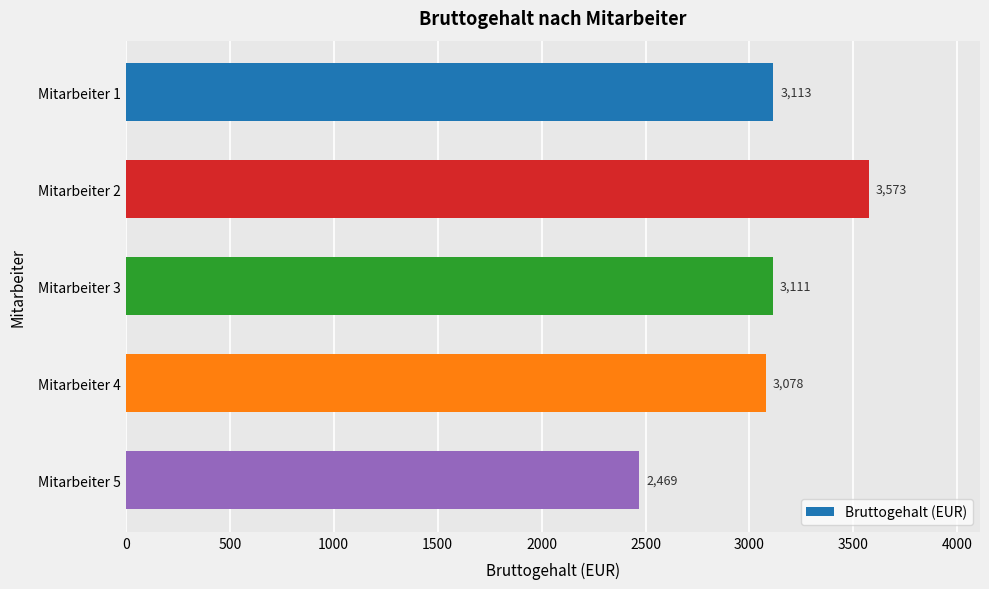

Count the number of data series in this chart.

1